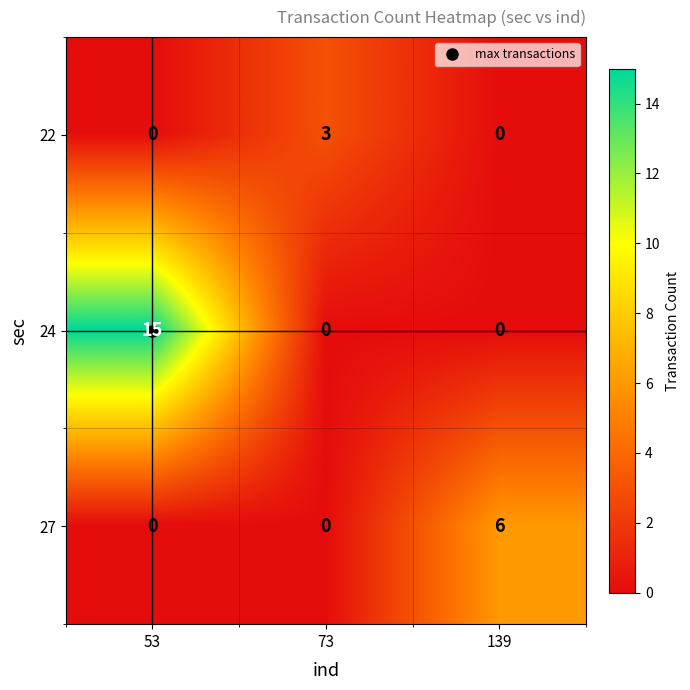

How many series are shown in this chart?

3